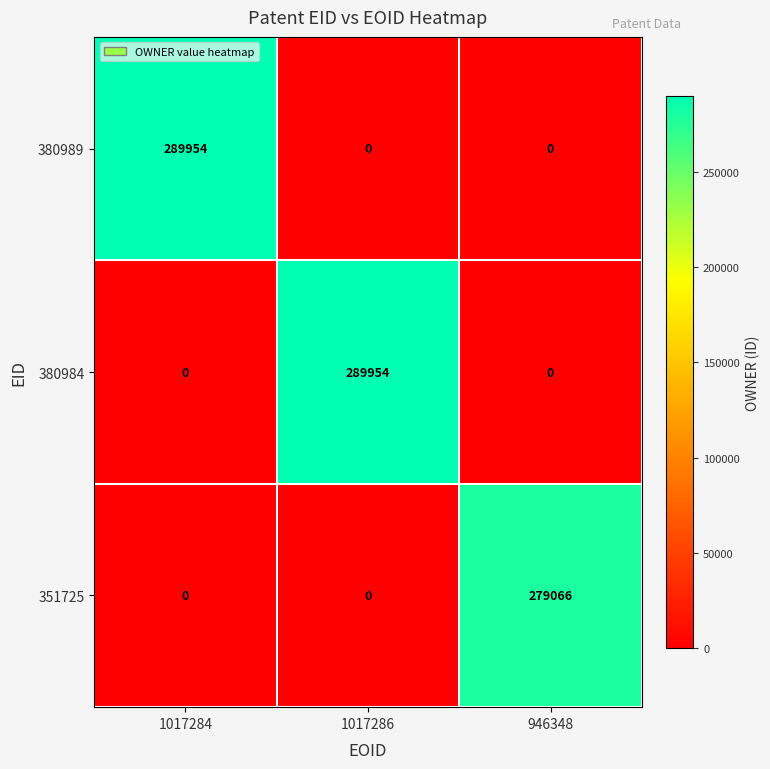

How many 380984 values are between 0 and 289954?

3